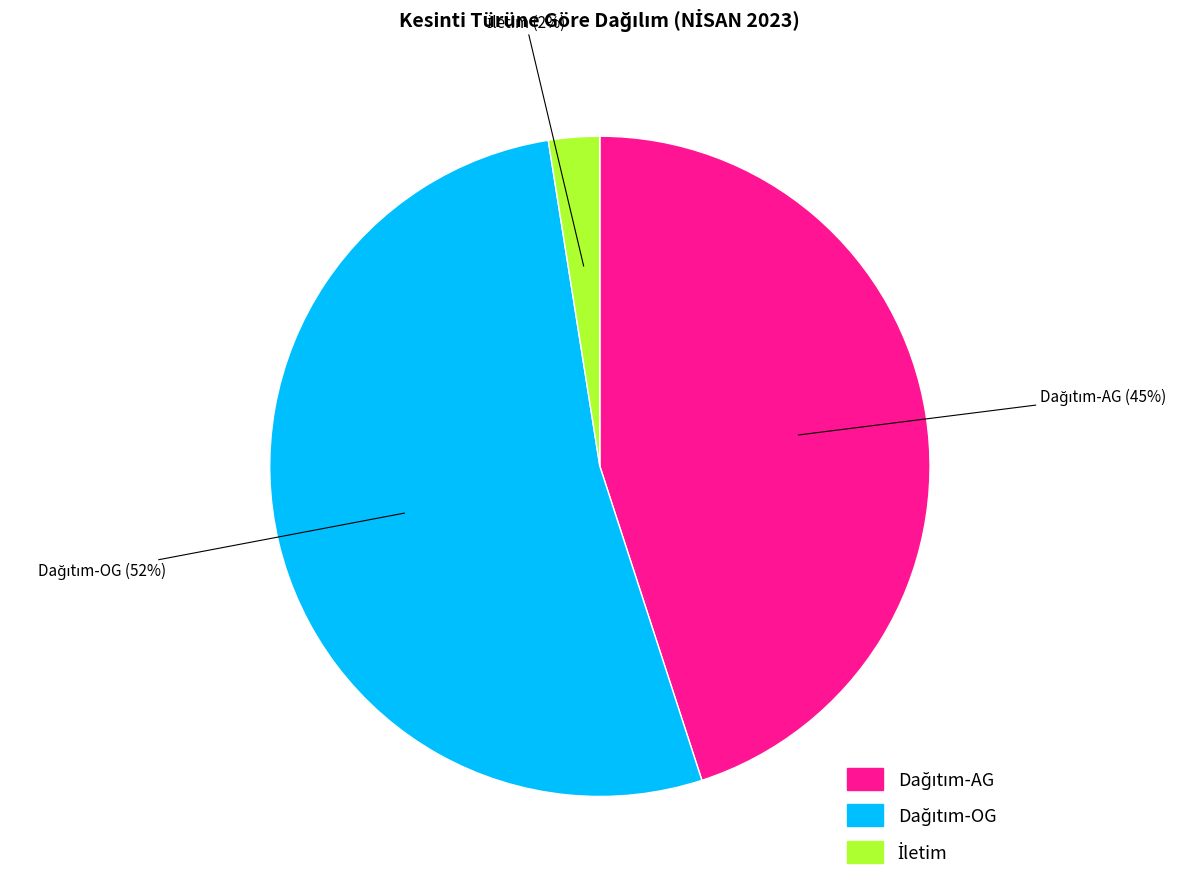

To the nearest percent, what is the average slice percentage?

33%